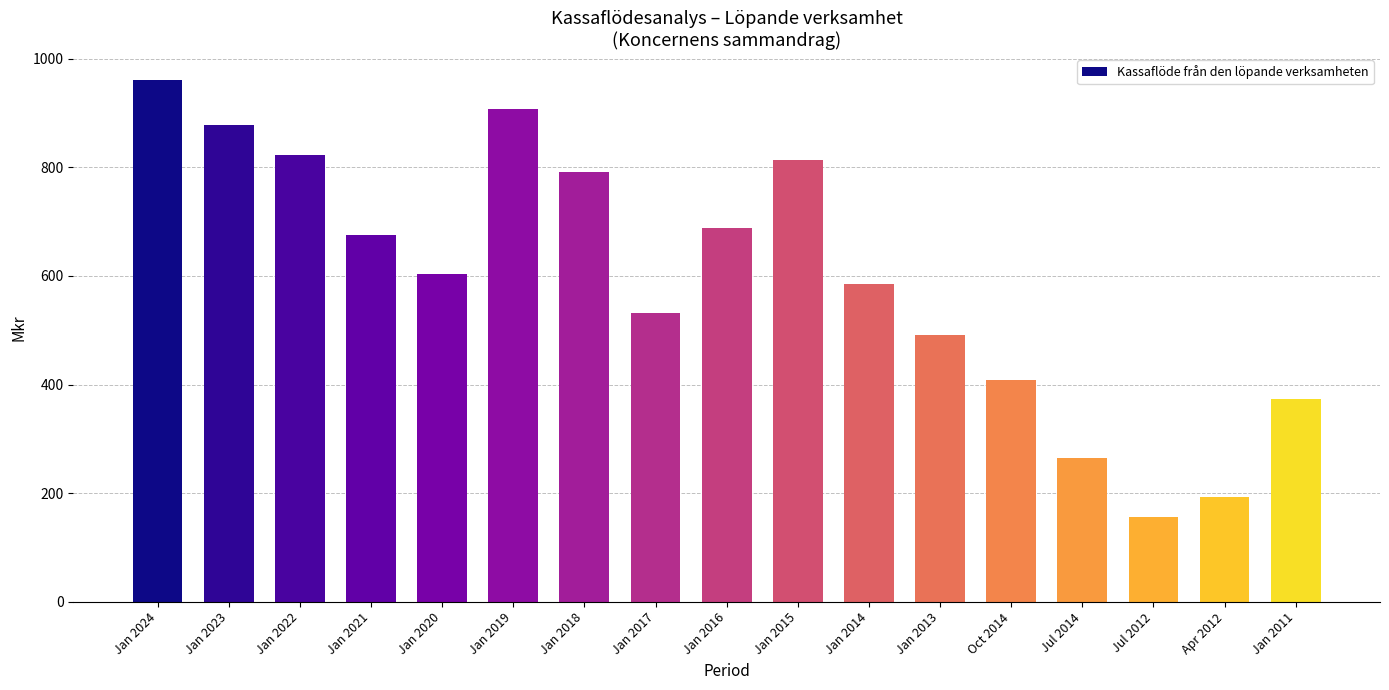

What is the label of the 1st bar from the right?

Jan 2011